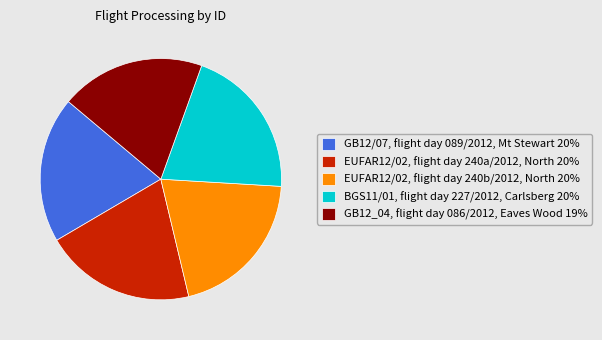

True or false: EUFAR12/02, flight day 240a/2012, North accounts for 20% of the total.

True